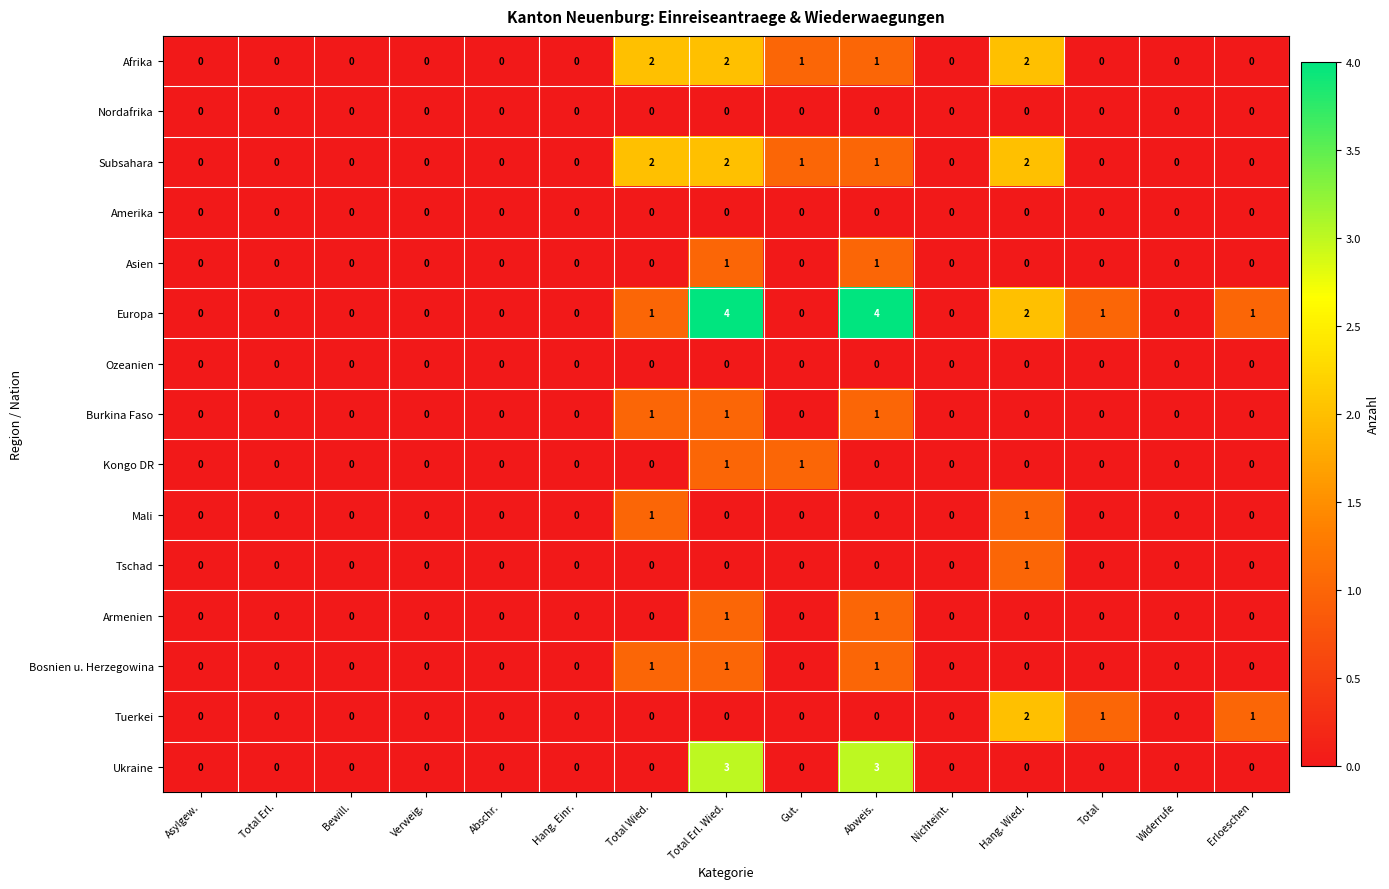

Is it true that Bosnien u. Herzegowina equals 0 at Total?

True